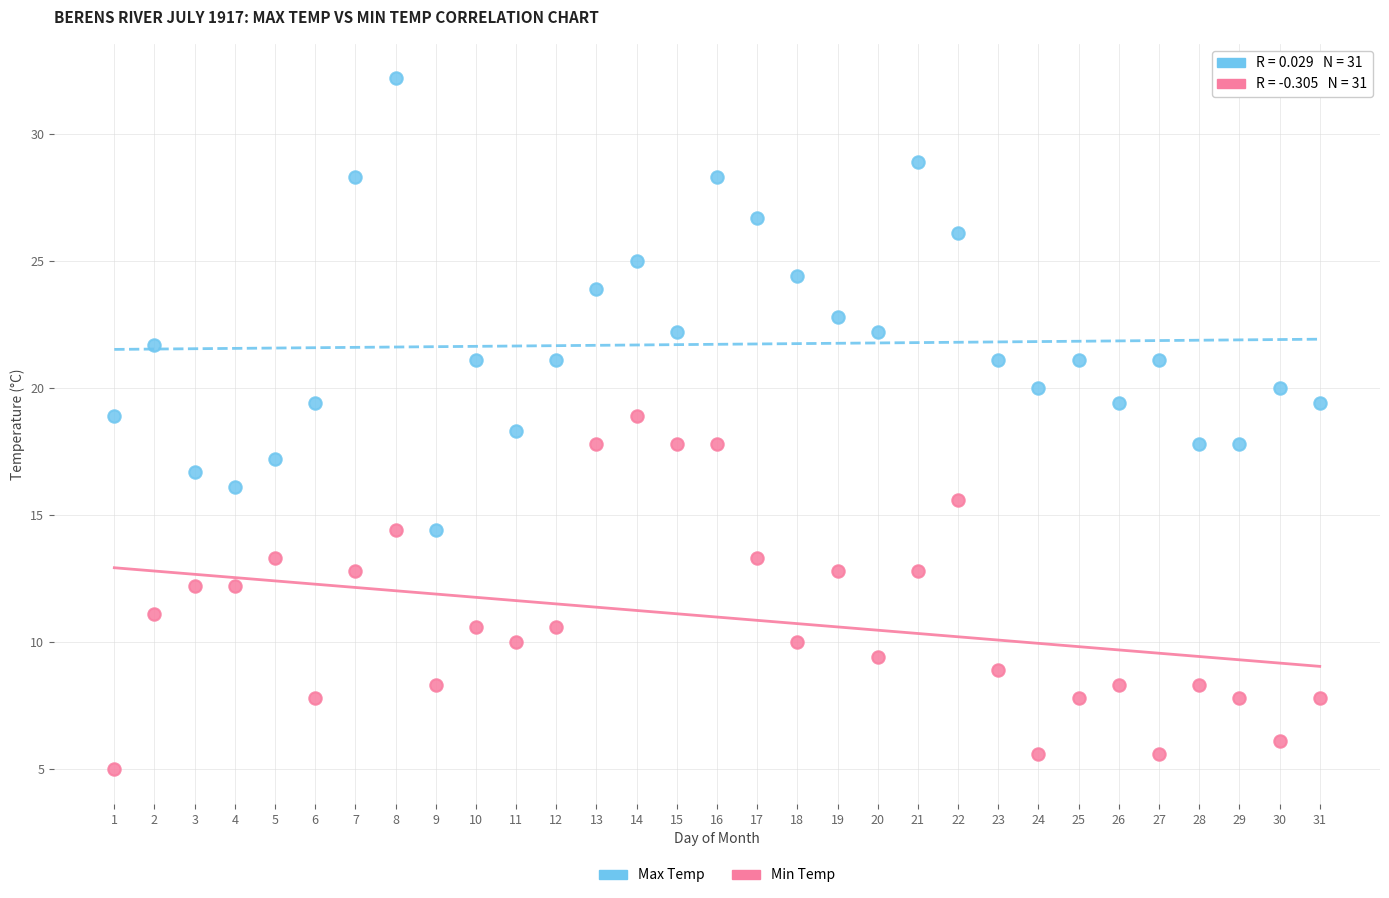

Which series reaches the maximum Y coordinate?

Max Temp